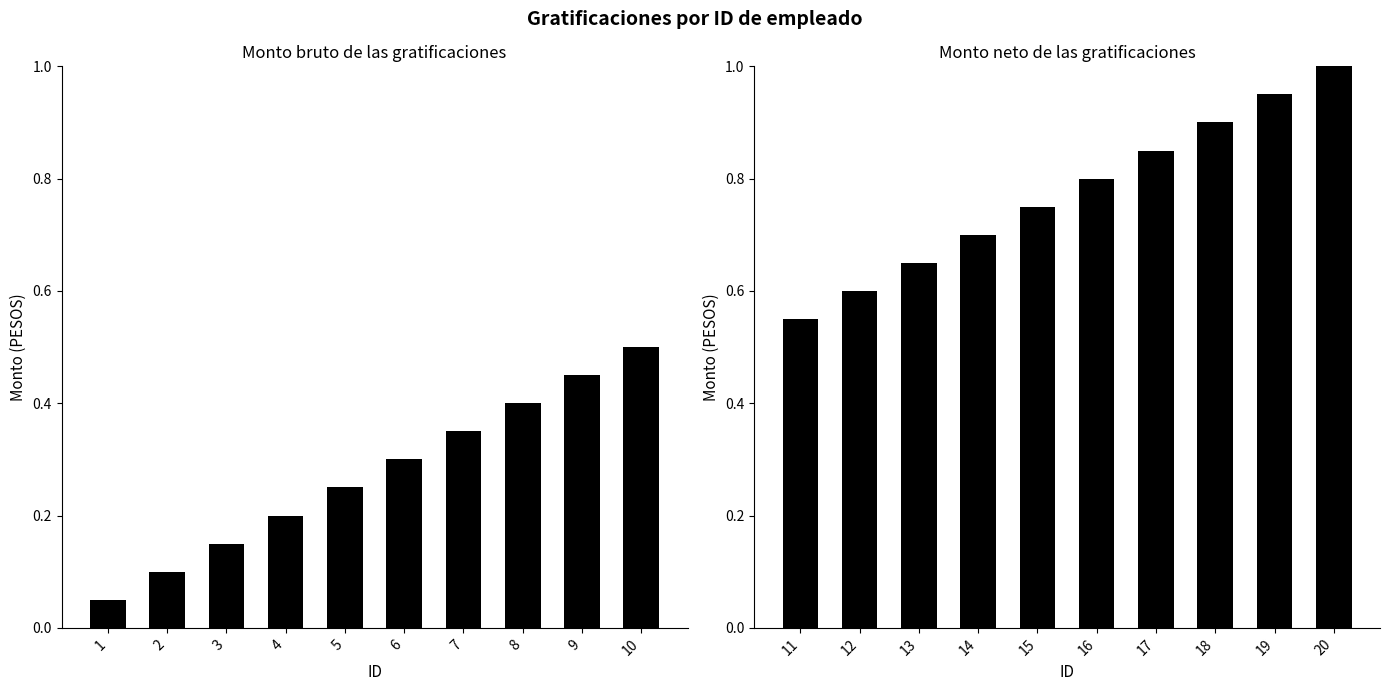

What is the difference between the maximum and minimum values in the Monto neto de las gratificaciones series?

0.4